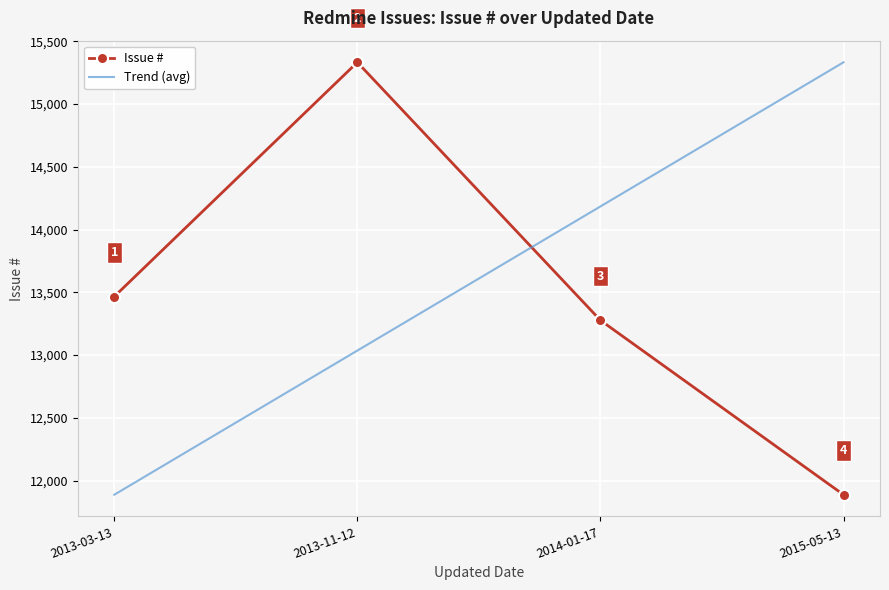

How many series are shown in this chart?

2